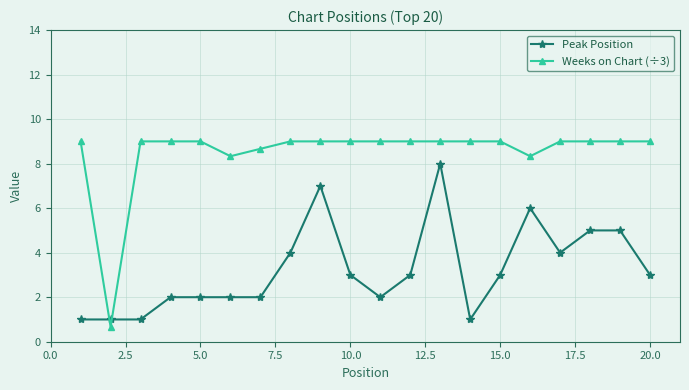

Which series has the largest total across all categories?

Weeks on Chart (÷3)